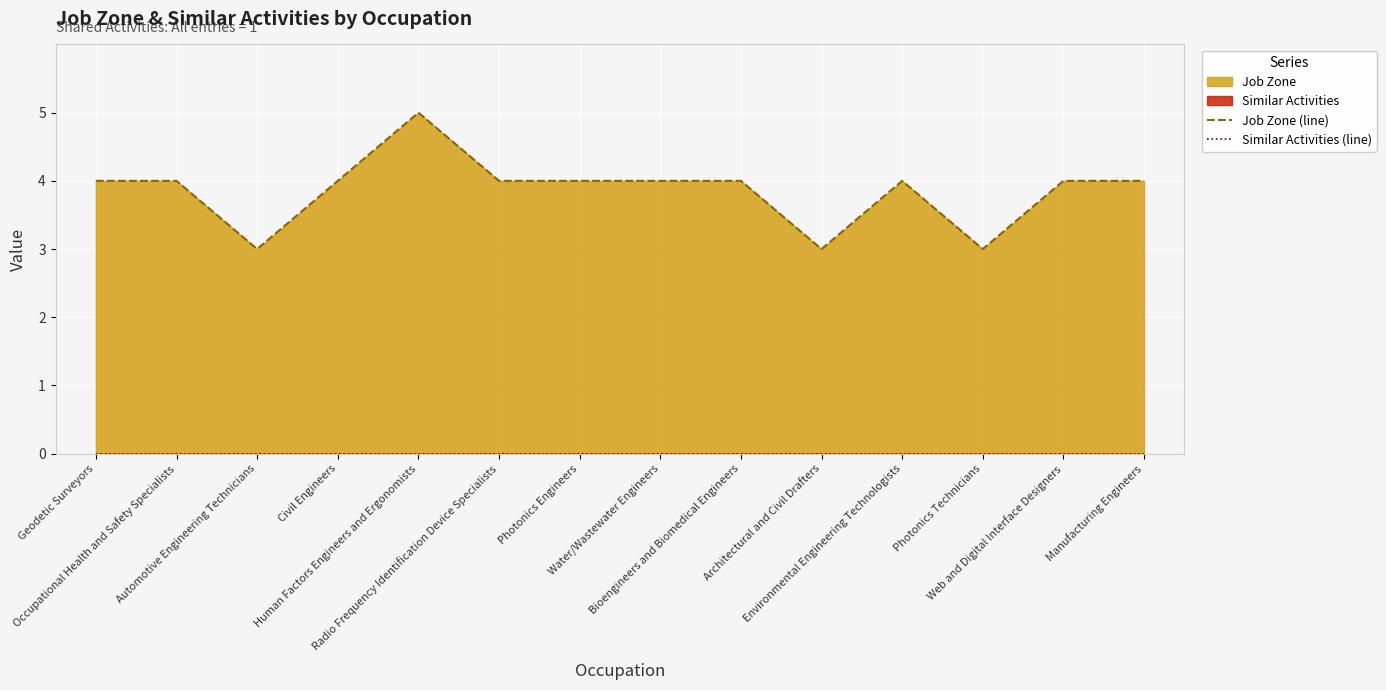

Between Automotive Engineering Technicians and Bioengineers and Biomedical Engineers, which series saw the biggest shift?

Job Zone (line)